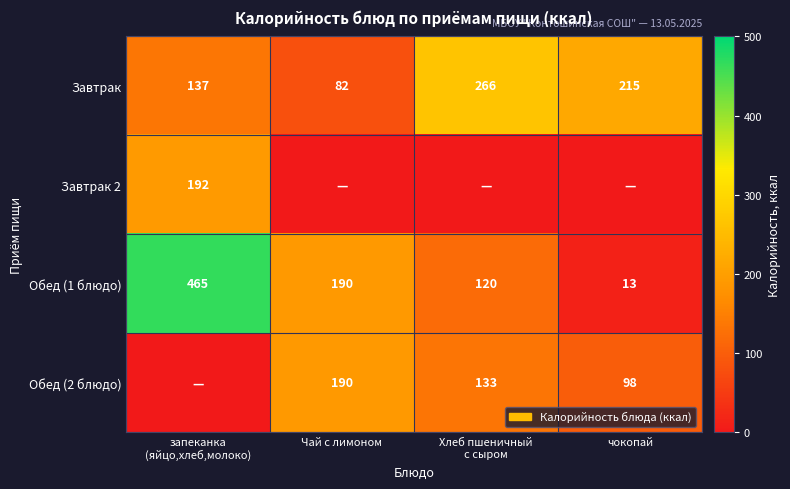

At which category is the sum across all series the highest?

запеканка
(яйцо,хлеб,молоко)